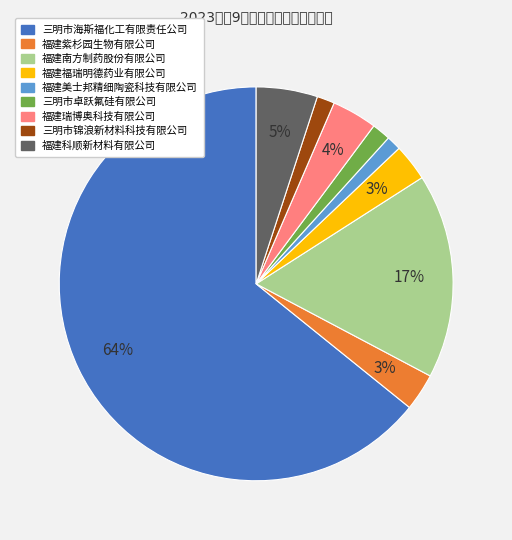

What is the majority slice?

三明市海斯福化工有限责任公司